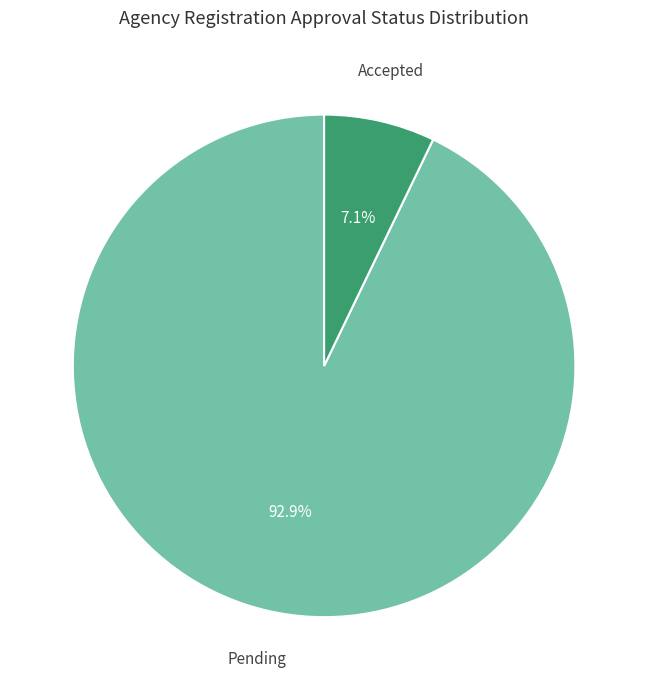

To the nearest percent, what is the difference between the largest and smallest slice percentages?

86%